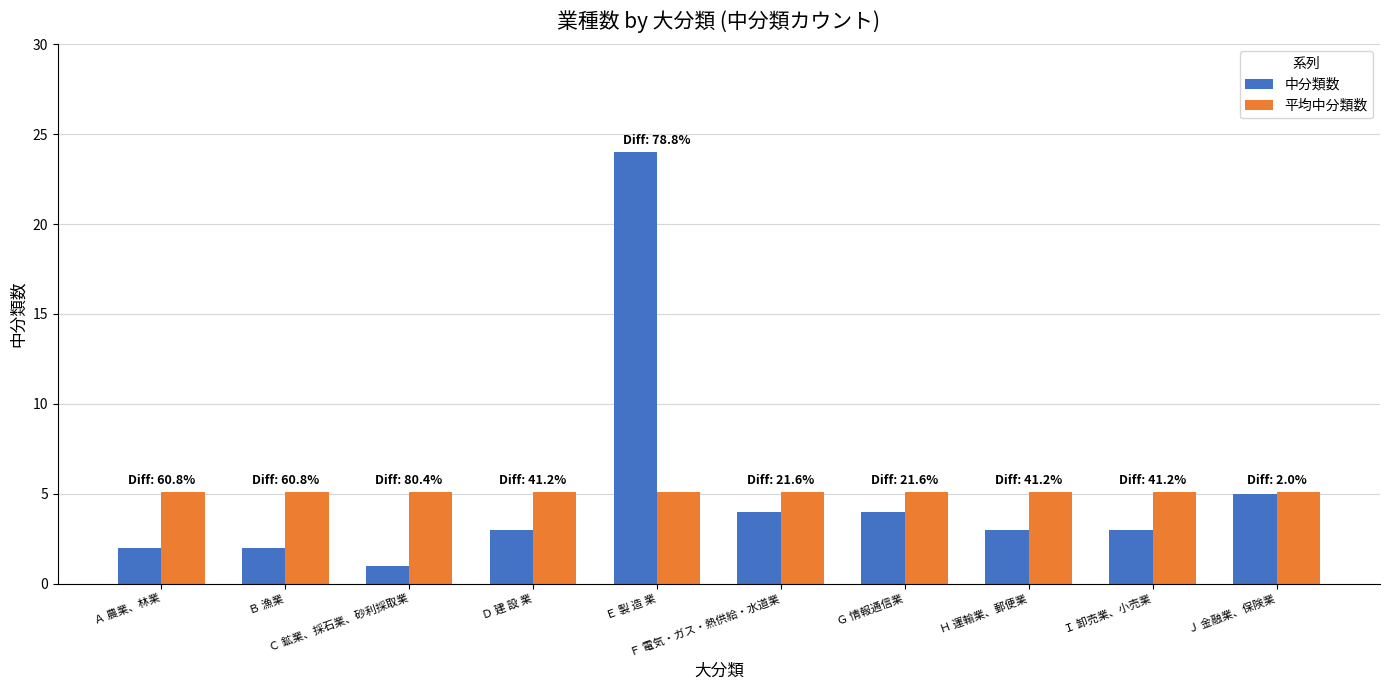

What position from the right is Ｄ 建 設 業?

7